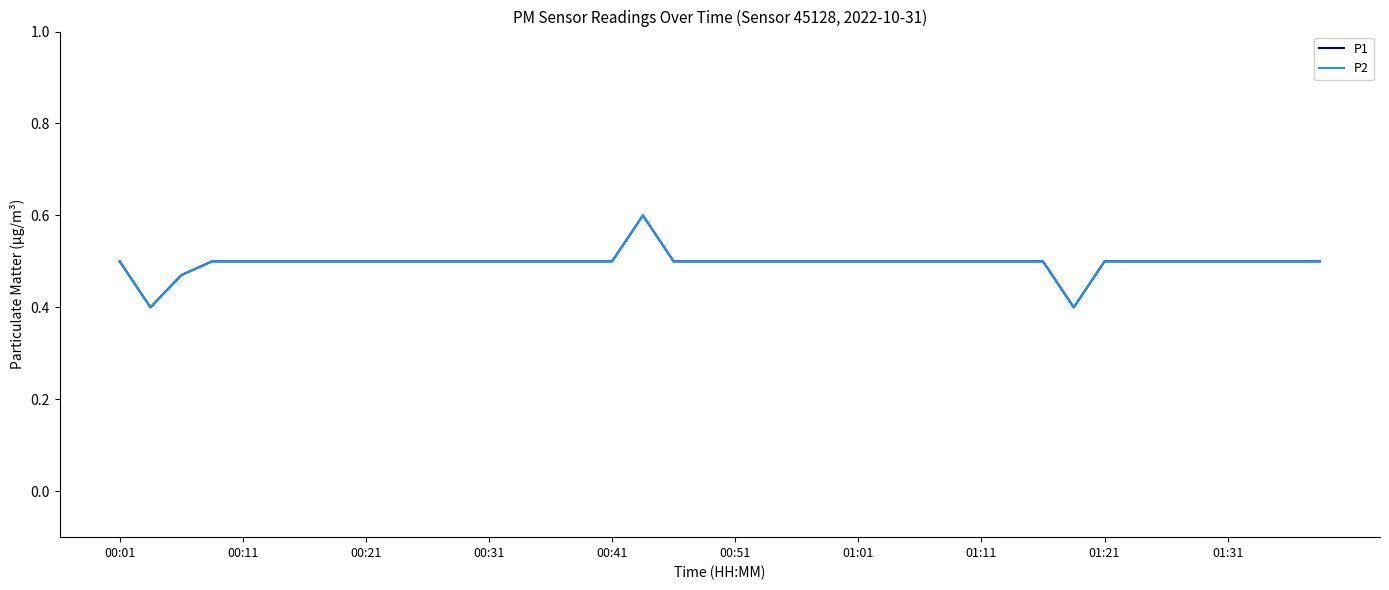

At which category is the sum across all series the highest?

17